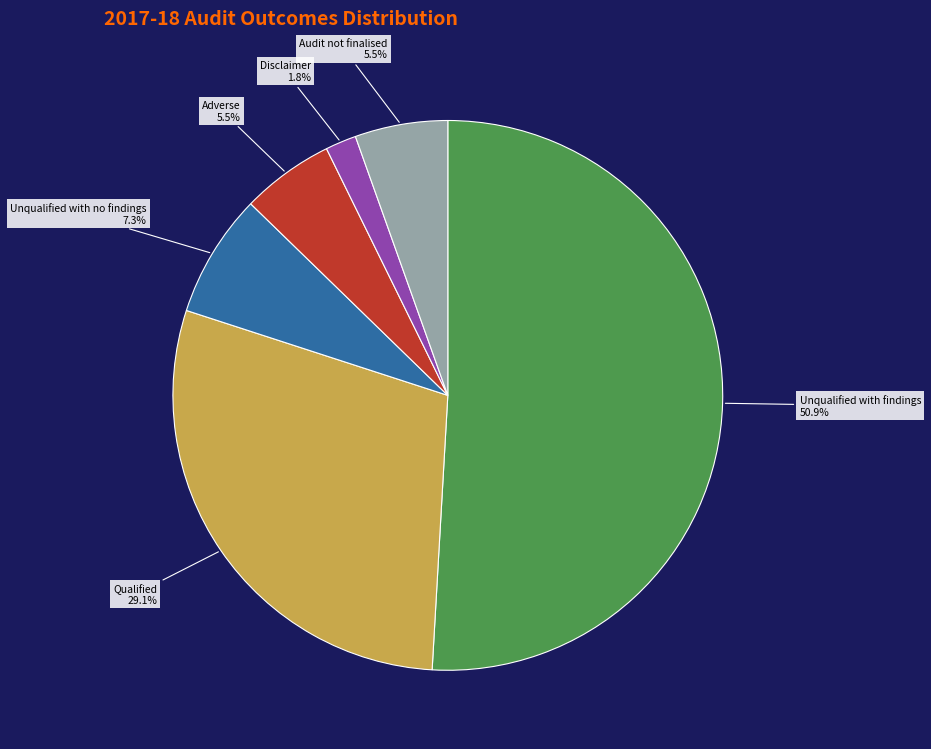

Which slice is the smallest?

Disclaimer